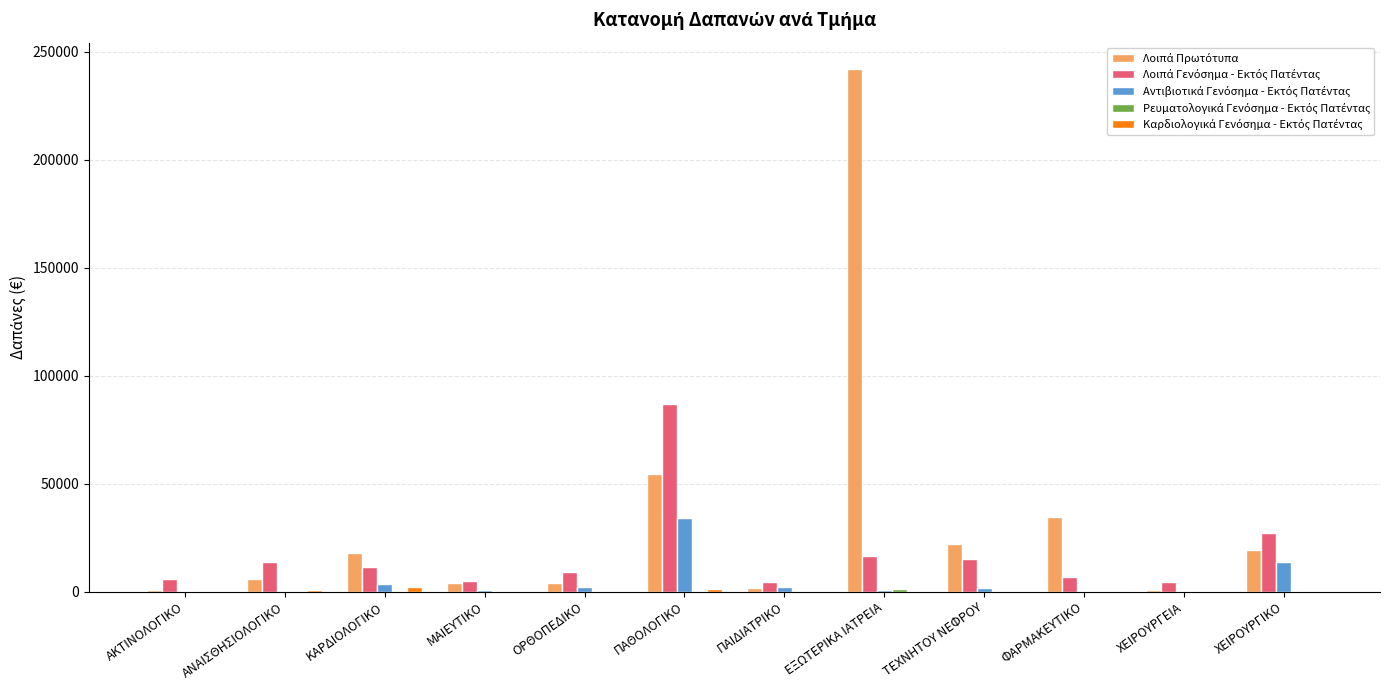

What is the total value across all series at ΕΞΩΤΕΡΙΚΑ ΙΑΤΡΕΙΑ?

260518.8